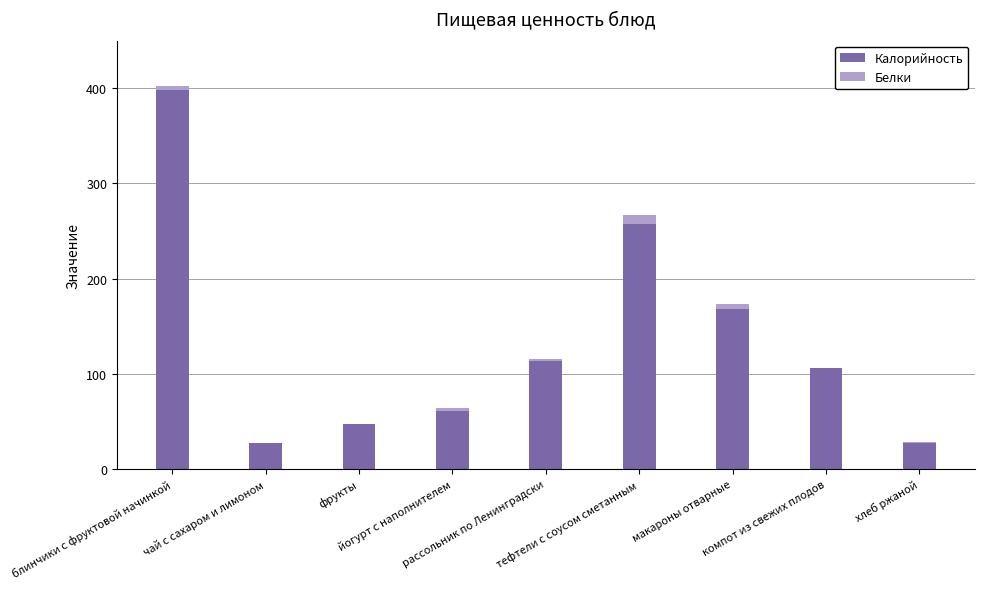

What is the highest value of the Калорийность series?

397.9